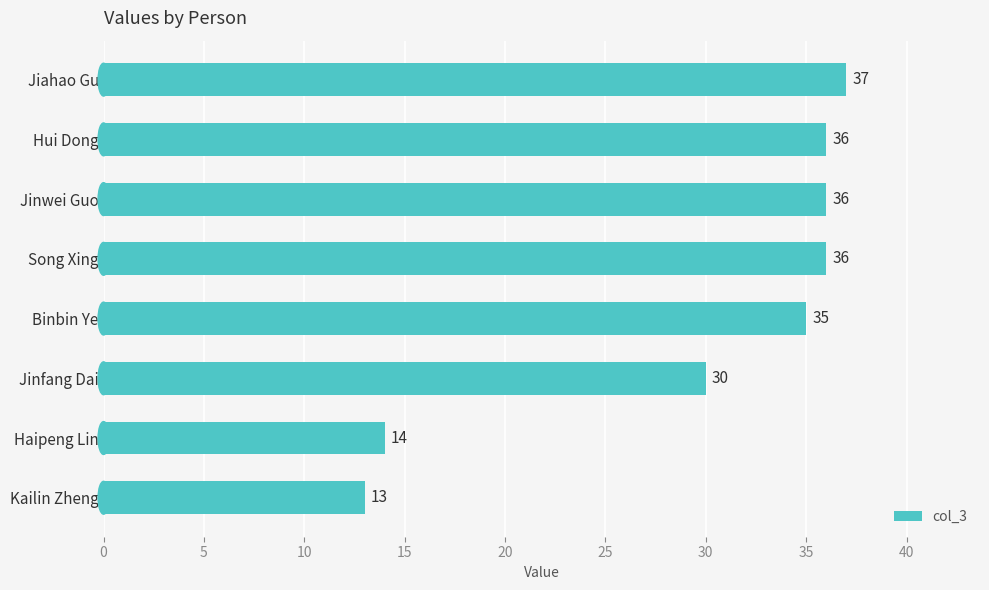

The value at Binbin Ye is 35. True or false?

True